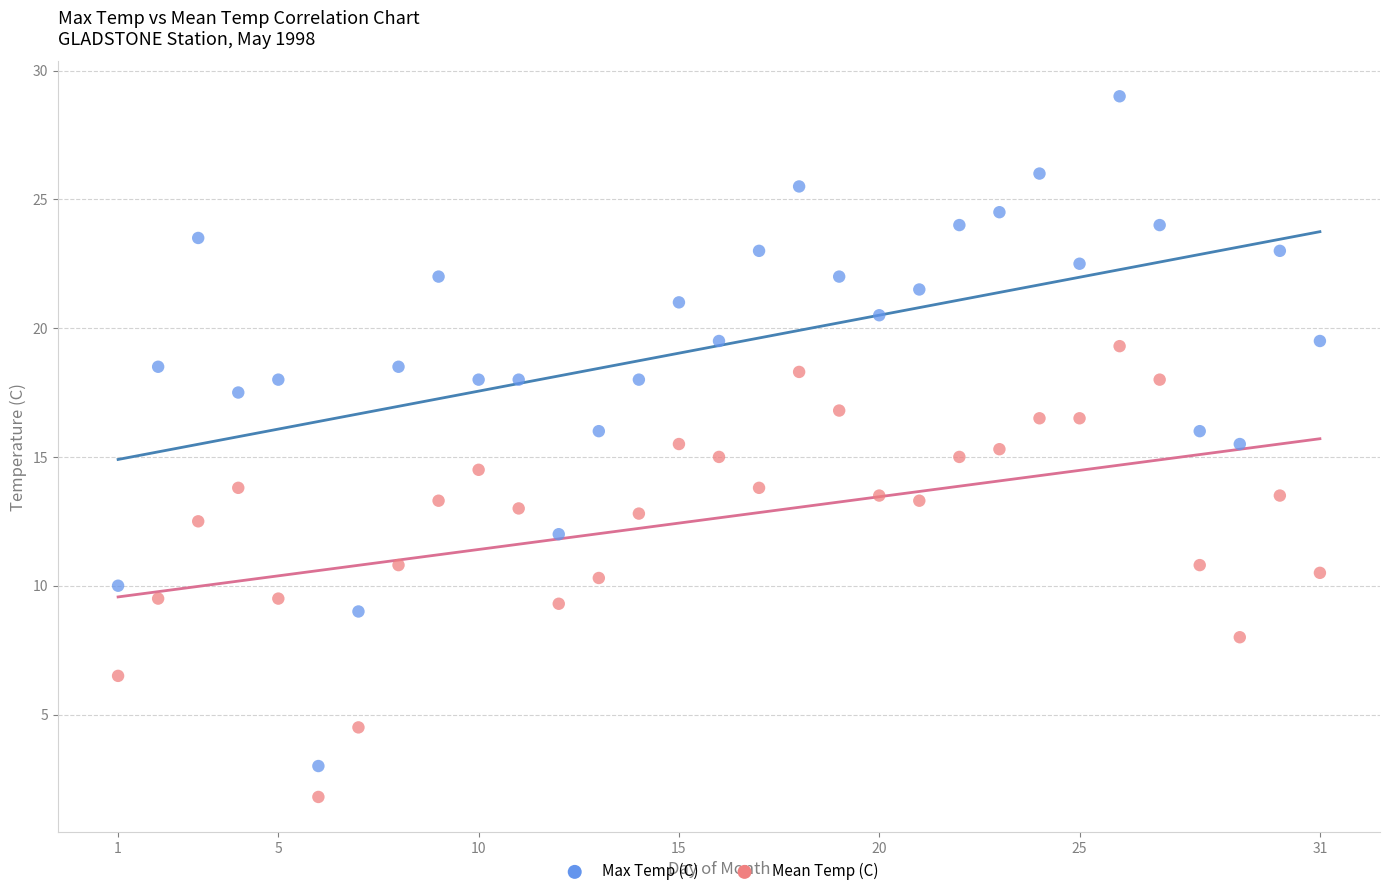

Which series reaches the maximum Y coordinate?

Max Temp (C)